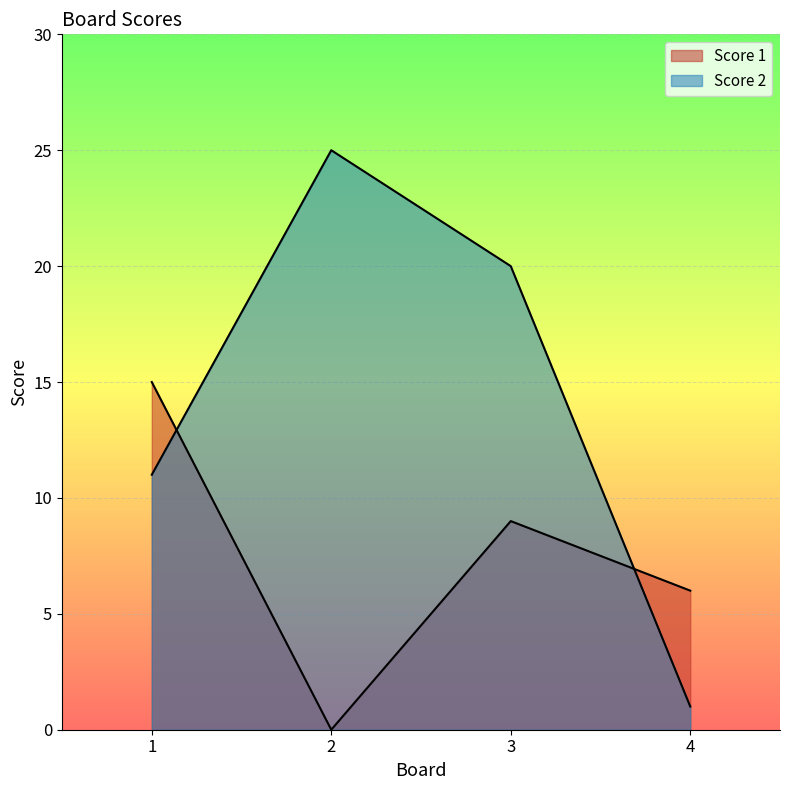

Rank the series by their average value, from lowest to highest.

Score 1, Score 2